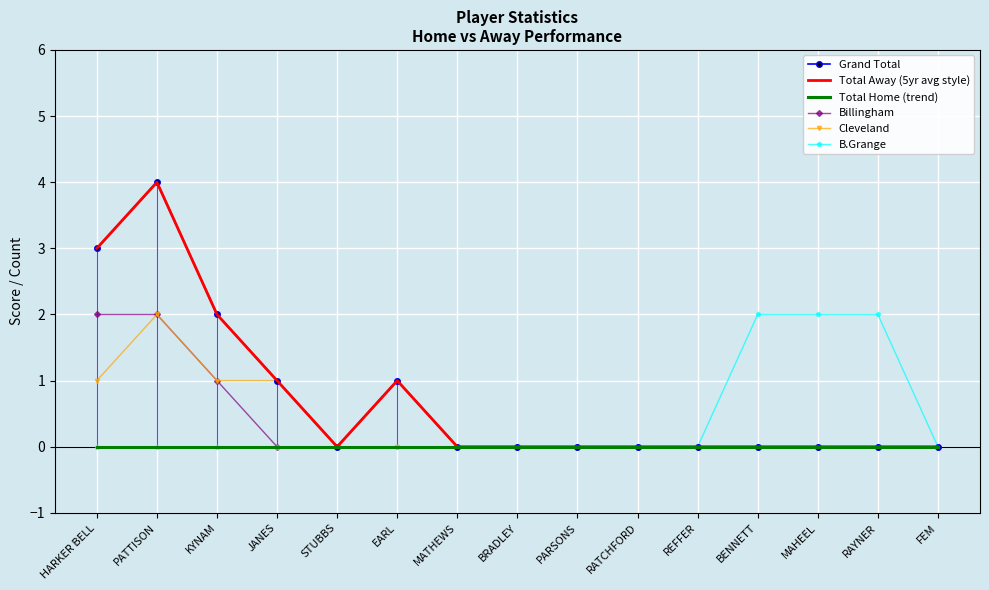

At which category is the sum across all series the highest?

PATTISON